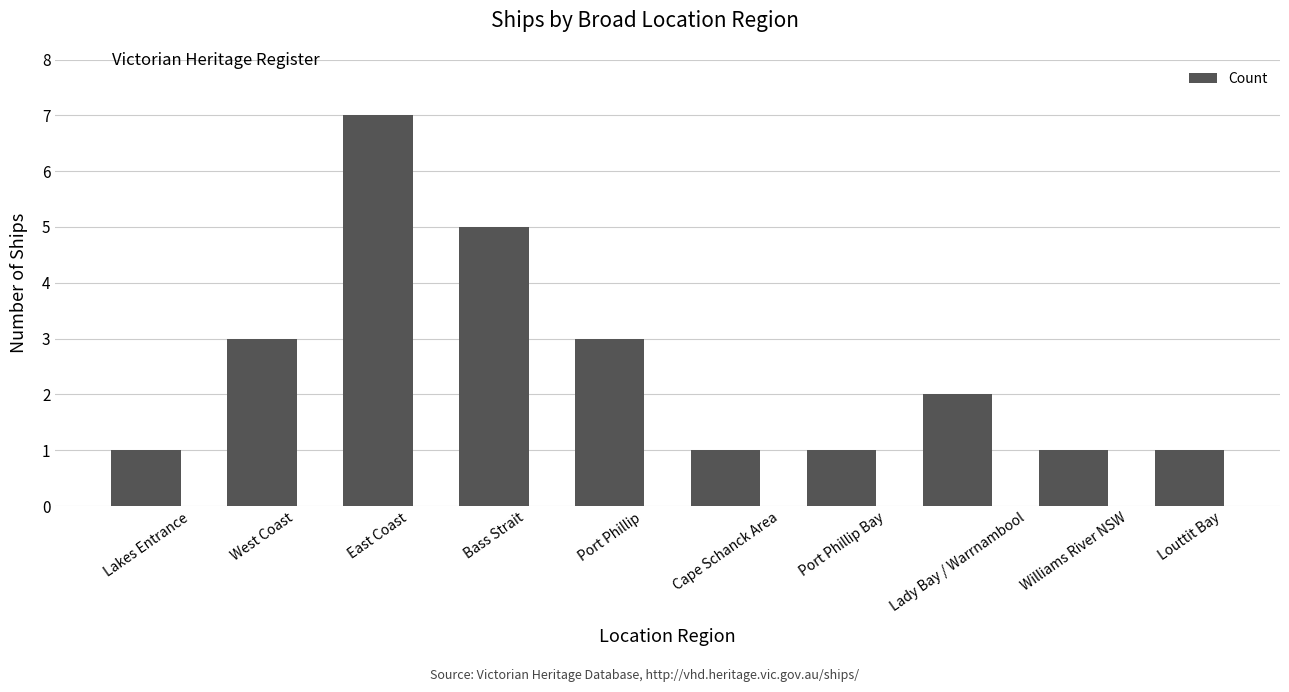

What is the greatest value displayed?

7